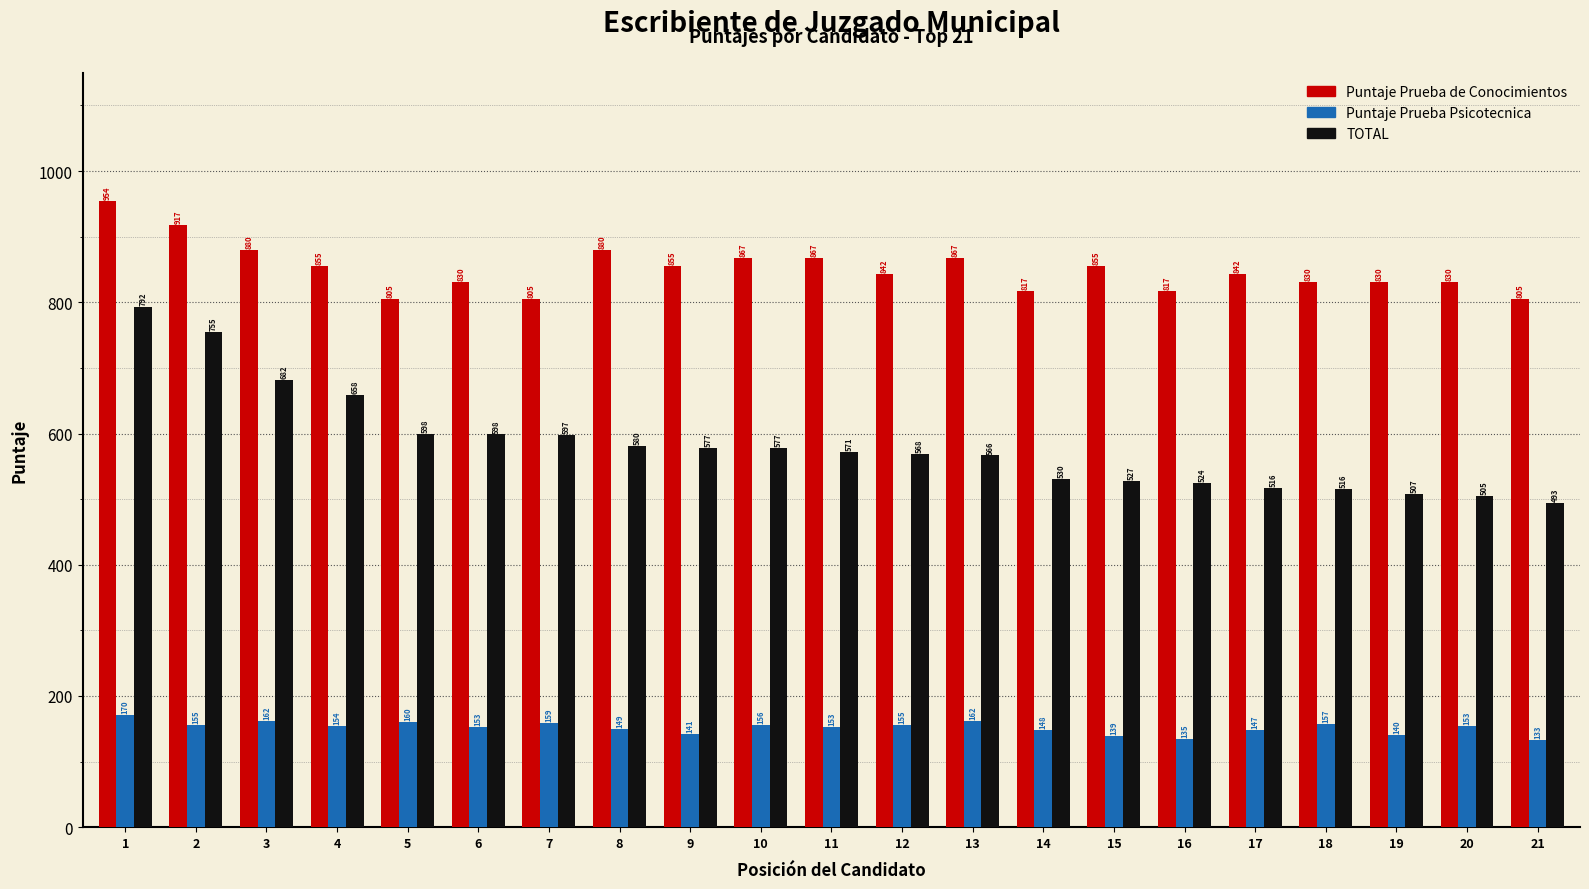

Read the Puntaje Prueba Psicotecnica value at 5.

160.5